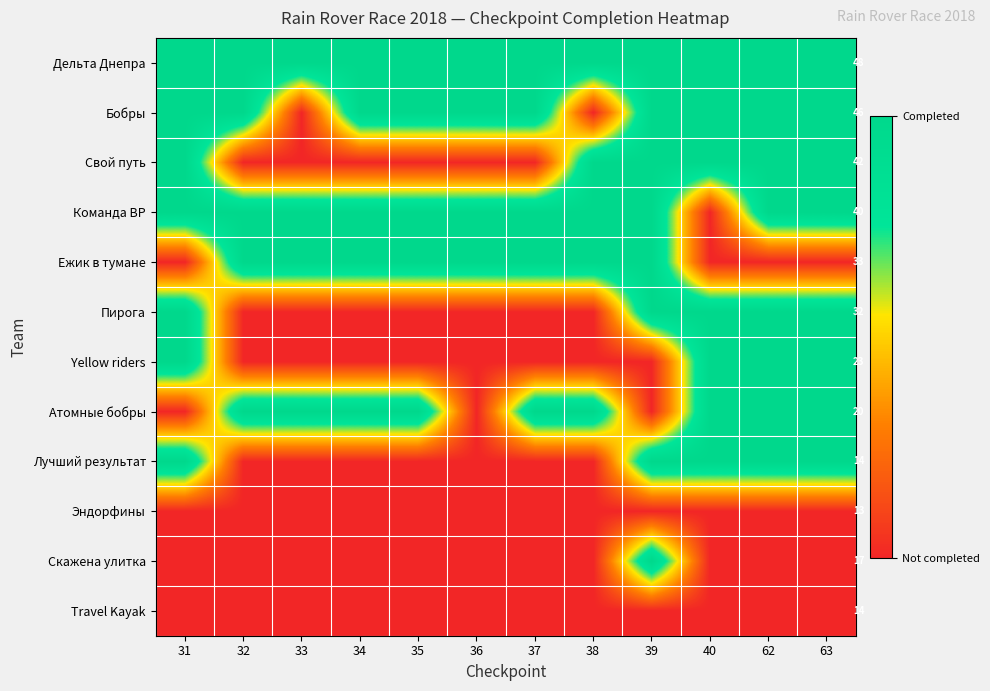

At which category does the chart reach its peak across all series?

31